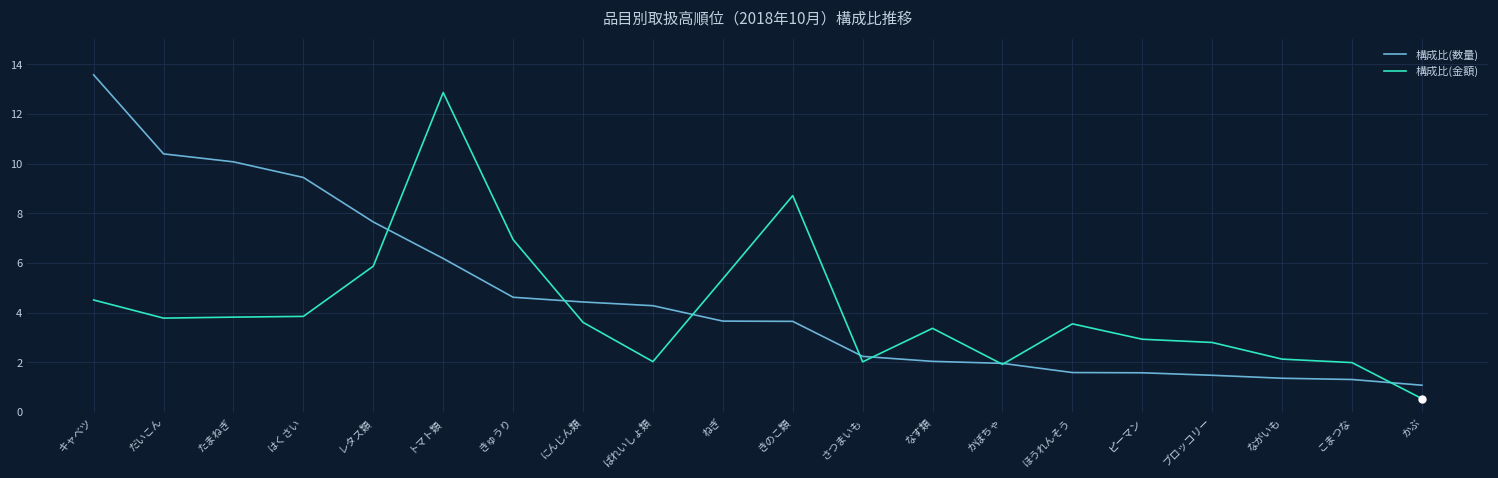

Between which two adjacent categories do 構成比(数量) and 構成比(金額) first intersect?

レタス類 and トマト類